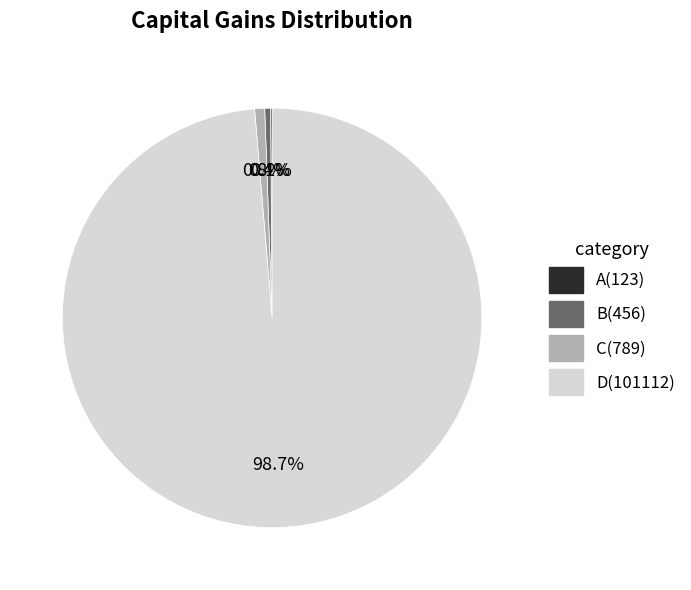

Which category has the biggest portion of the pie?

D